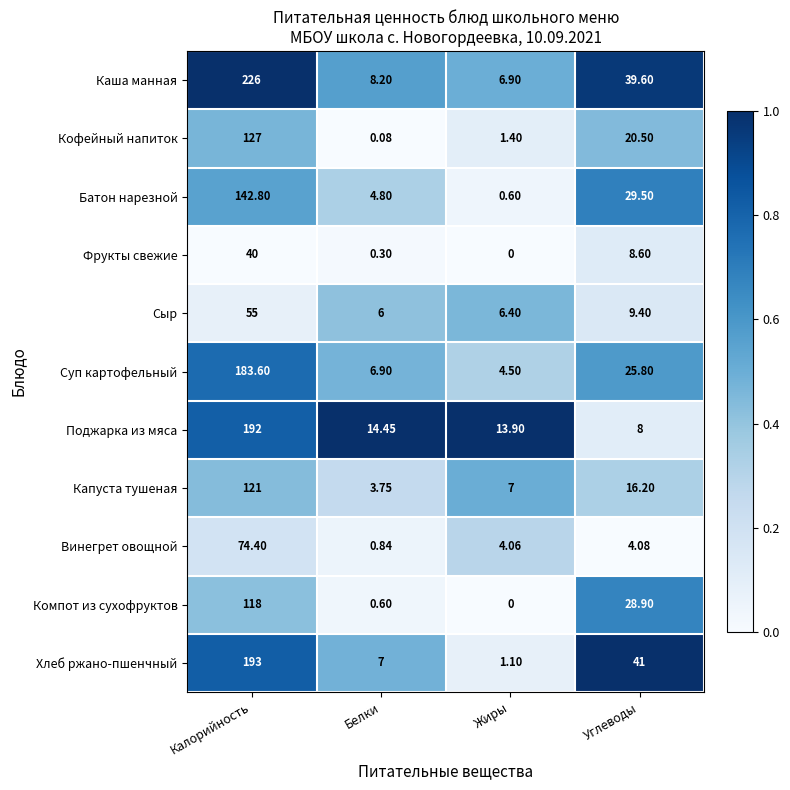

At which label does Каша манная reach its peak?

Калорийность